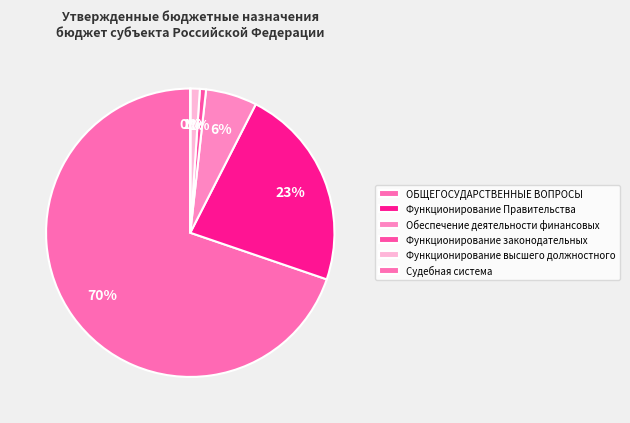

What percentage is the Функционирование Правительства slice, to the nearest percent?

23%